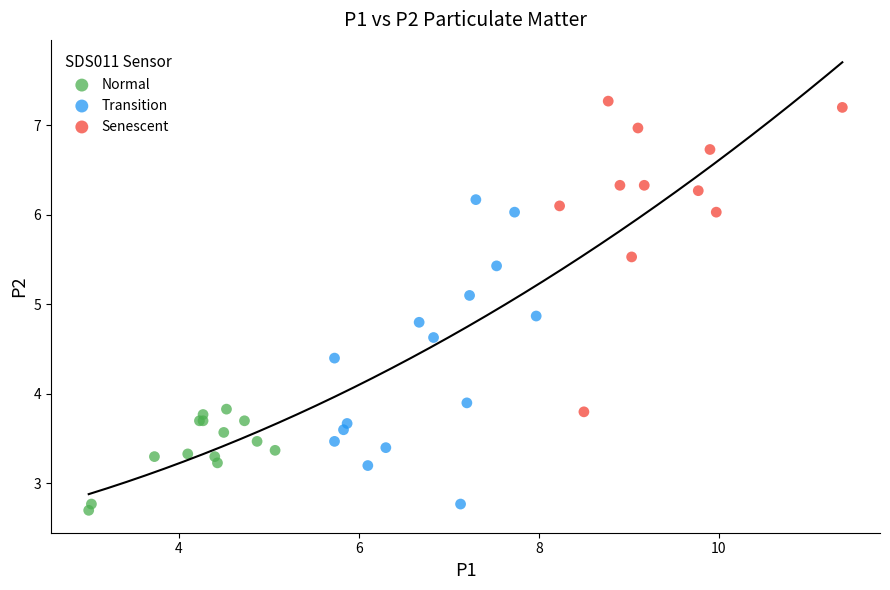

Which series reaches the maximum Y coordinate?

Senescent